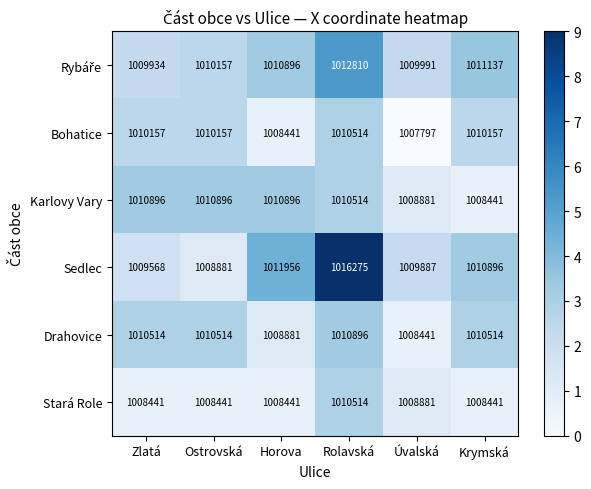

Count the number of data series in this chart.

6